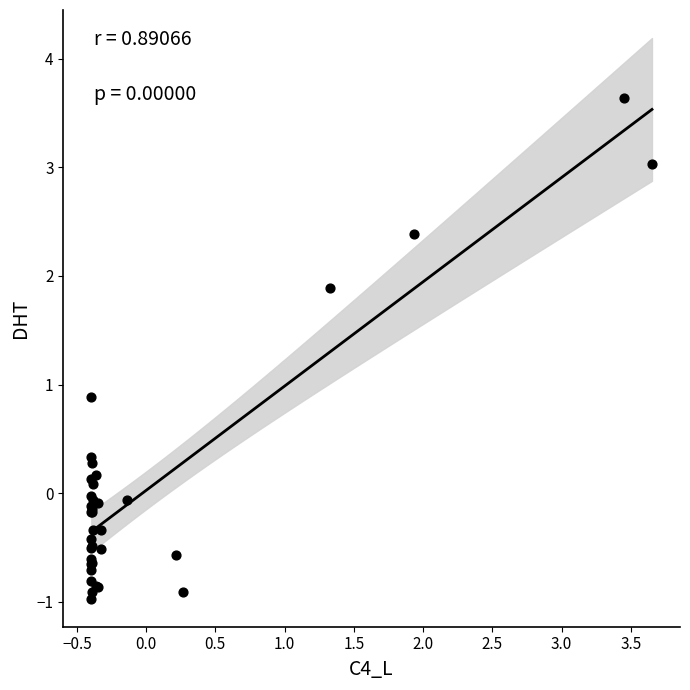

What Y value in the scatter plot is closest to 1?

0.9